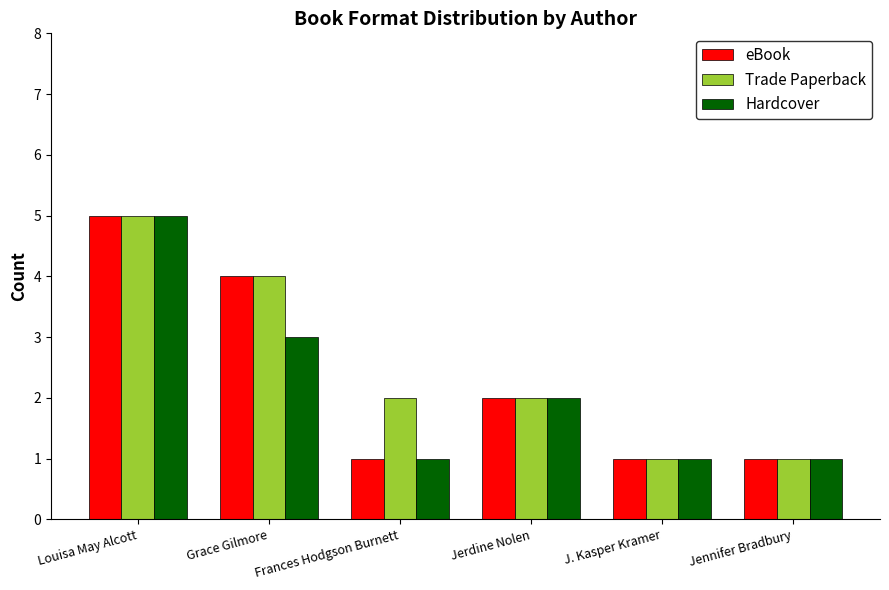

Is the value of Trade Paperback at Louisa May Alcott greater than the value of Hardcover at J. Kasper Kramer?

Yes